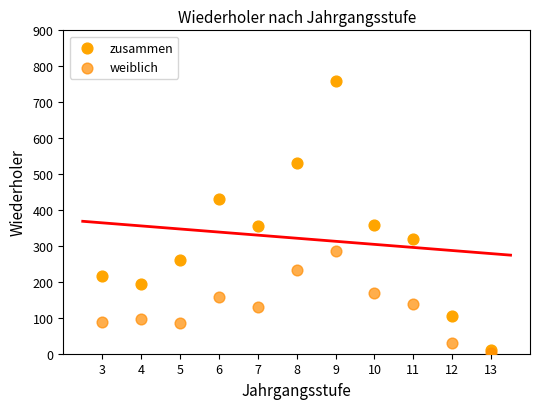

Which series contains the highest Y value?

zusammen